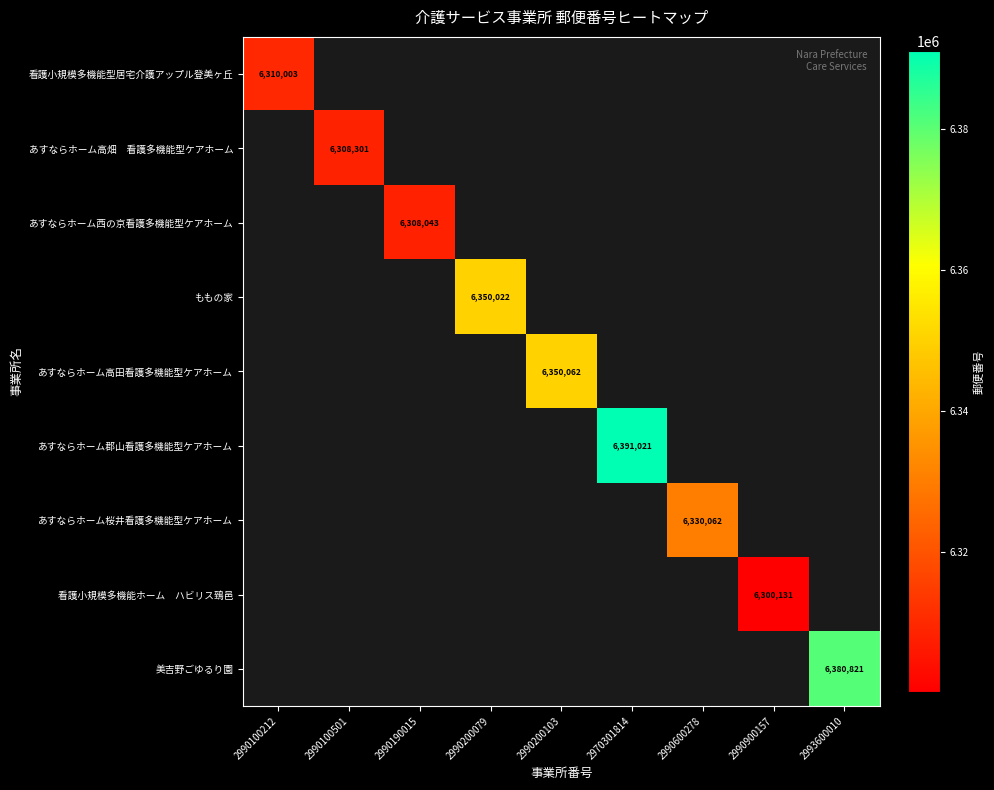

Which has a higher value, 2990900157 or 2990200103?

2990200103